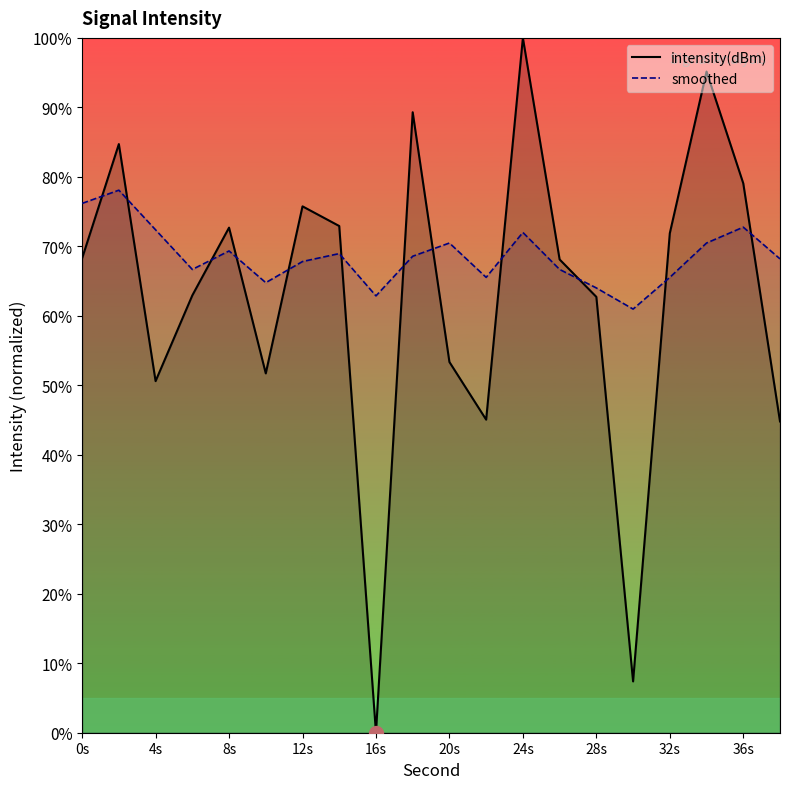

Which series has the largest range (max minus min)?

intensity(dBm)